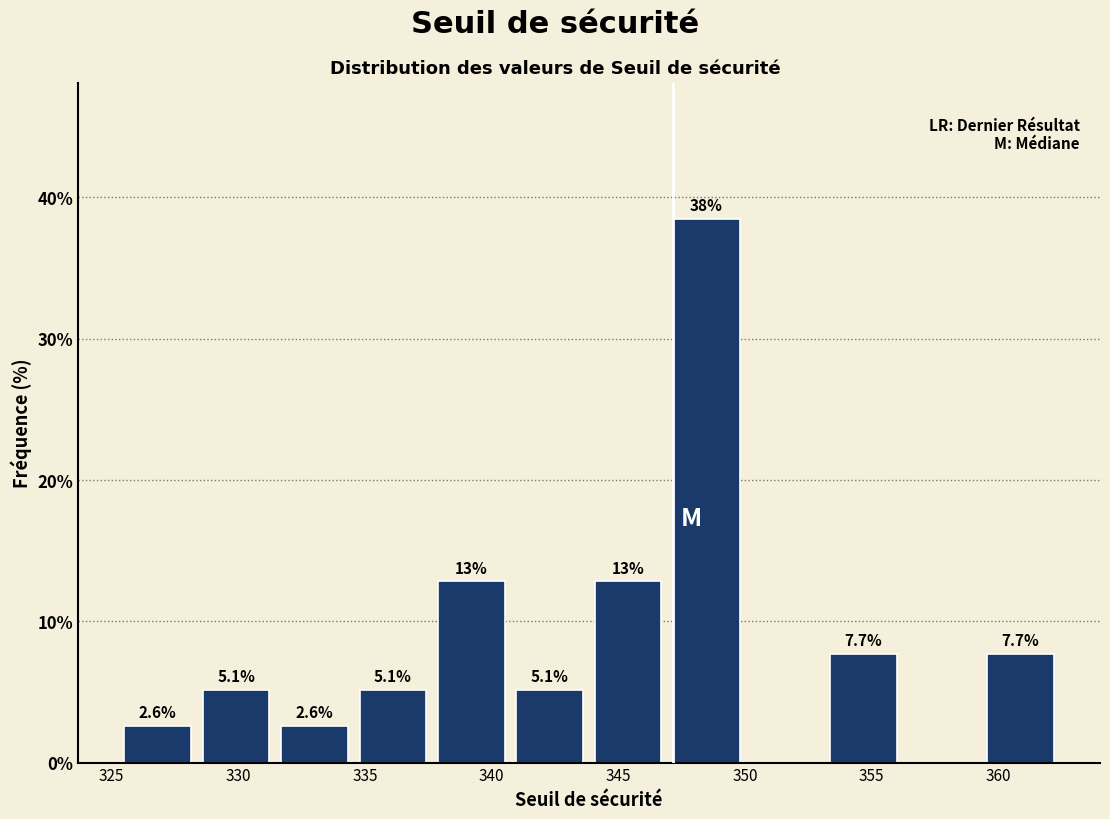

Over which range of the x-axis is the bar tallest?

347.0 to 350.0